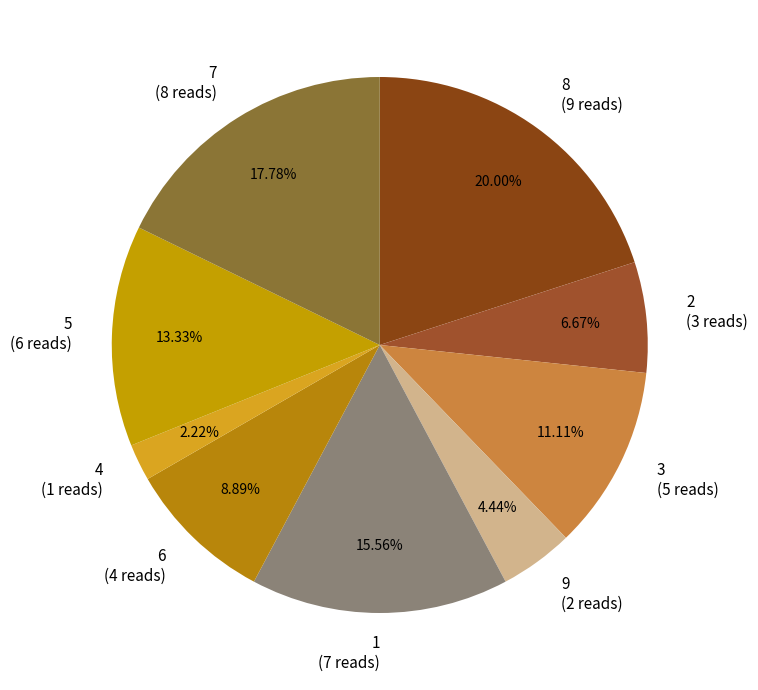

What portion of the pie excludes 5?

86.7%